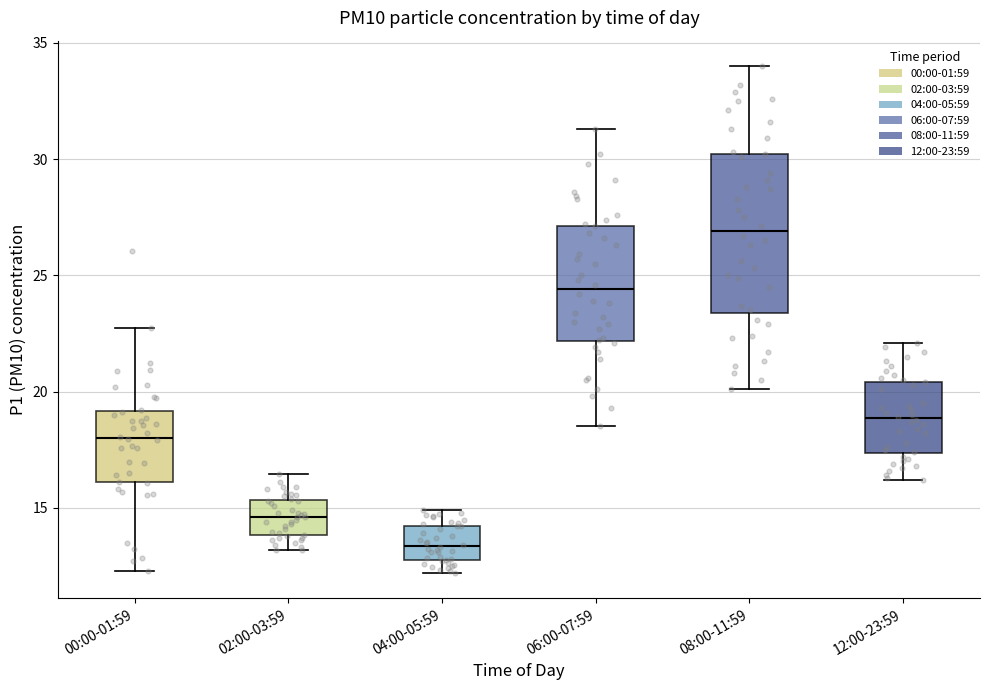

Reading left to right, transcribe this box plot: for each box, give where its median line is, the range the box spans, and where its two whiskers end, as read against the y-axis. The values are not printed on the chart, so give them approximately, as read against the axis.

00:00-01:59: median 18.0, box 16.0 to 19.0, whiskers 12.5 to 22.5
02:00-03:59: median 14.5, box 14.0 to 15.5, whiskers 13.0 to 16.5
04:00-05:59: median 13.5, box 12.5 to 14.0, whiskers 12.0 to 15.0
06:00-07:59: median 24.5, box 22.0 to 27.0, whiskers 18.5 to 31.5
08:00-11:59: median 27.0, box 23.5 to 30.0, whiskers 20.0 to 34.0
12:00-23:59: median 19.0, box 17.5 to 20.5, whiskers 16.0 to 22.0